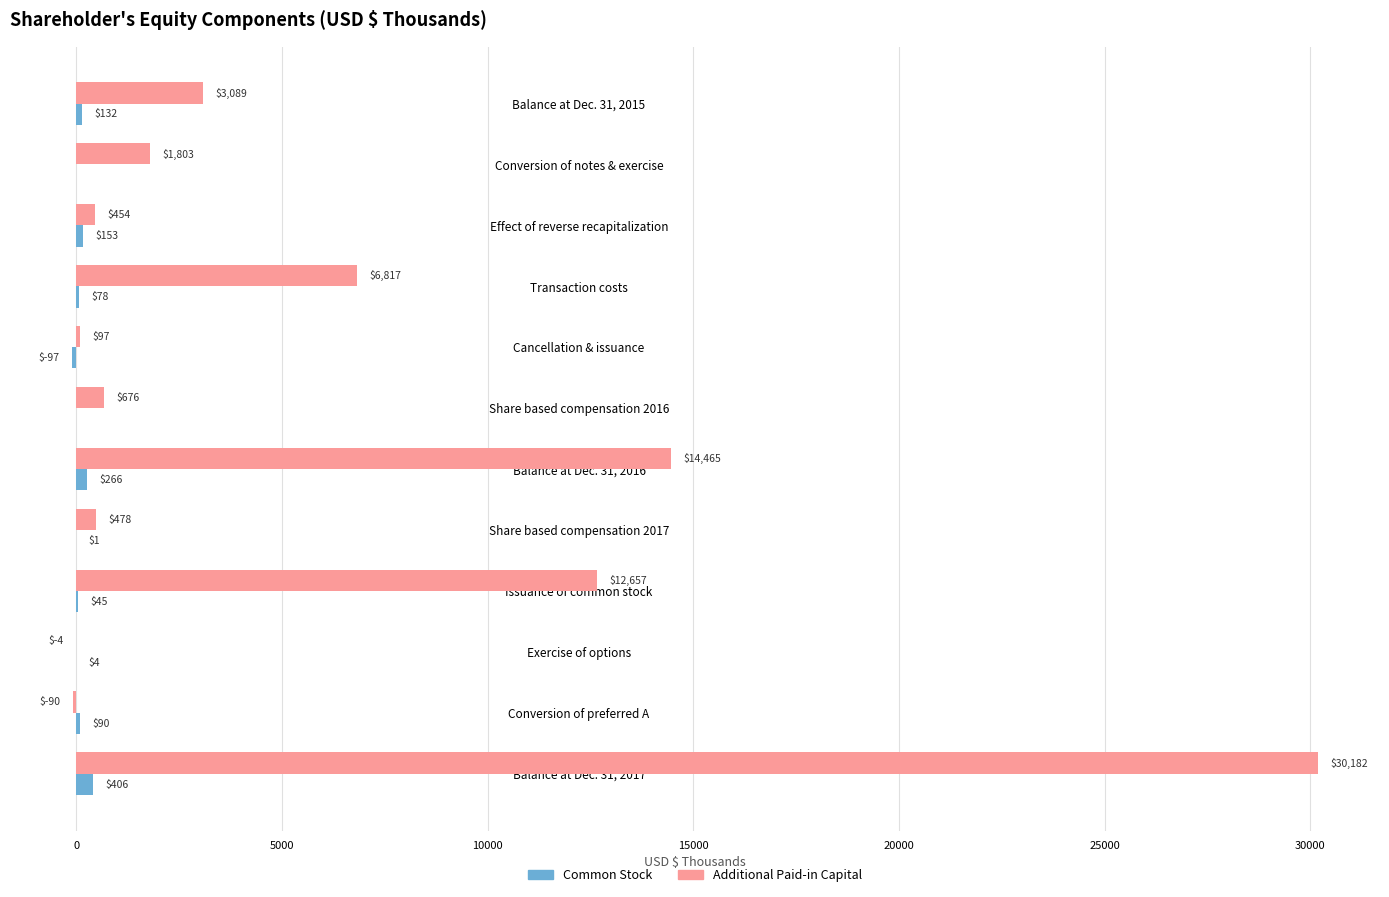

Which series changed the most between Conversion of notes & exercise and Balance at Dec. 31, 2016?

Additional Paid-in Capital